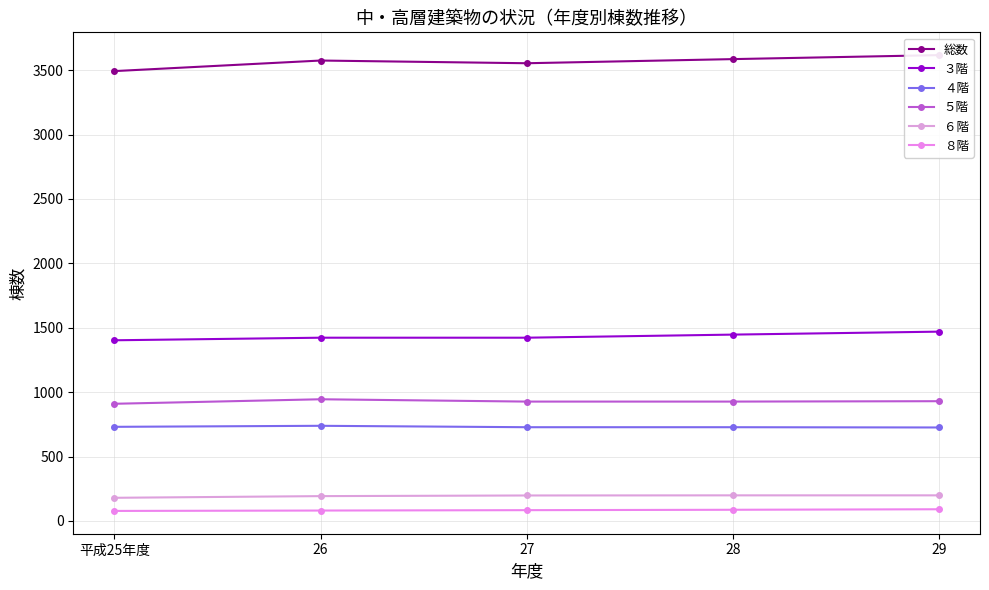

What is the label of the 2nd point from the right?

28